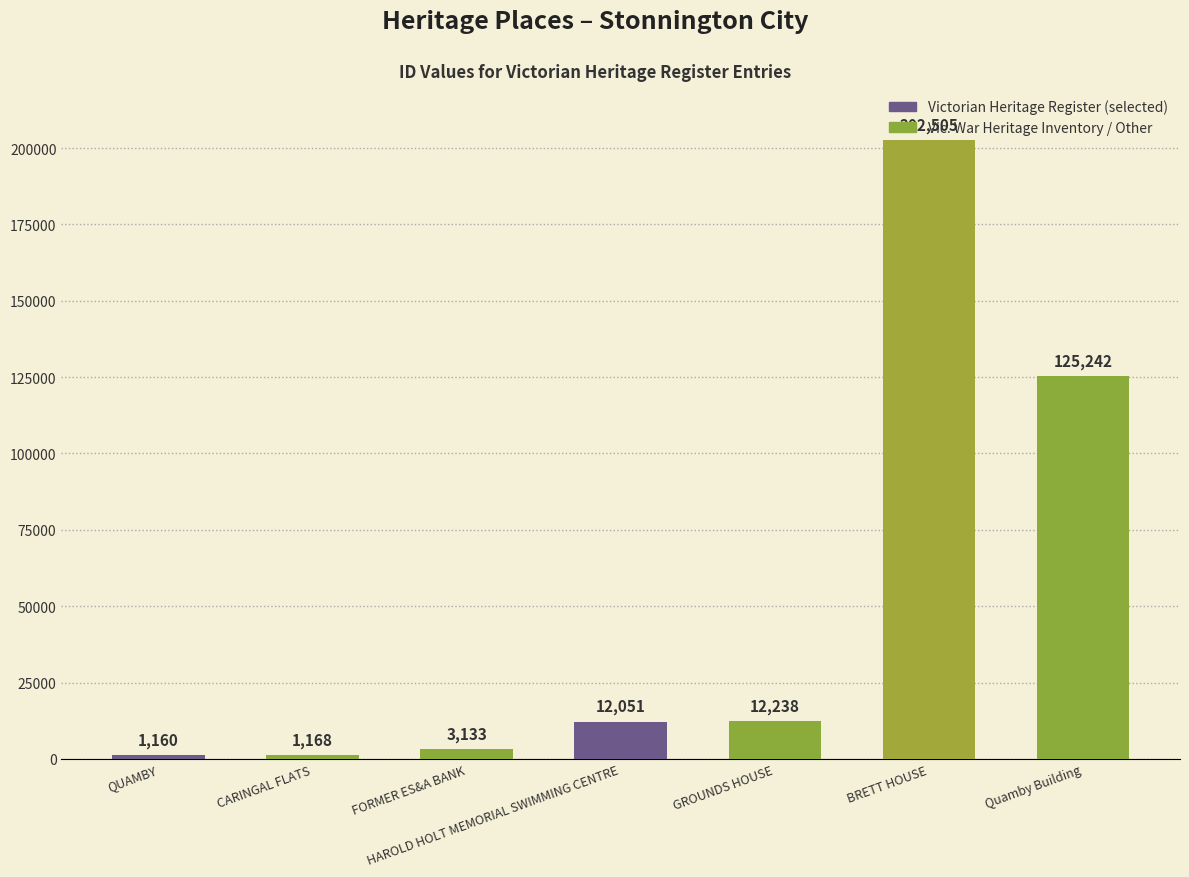

Are the bars grouped side by side (vs. stacked)?

No